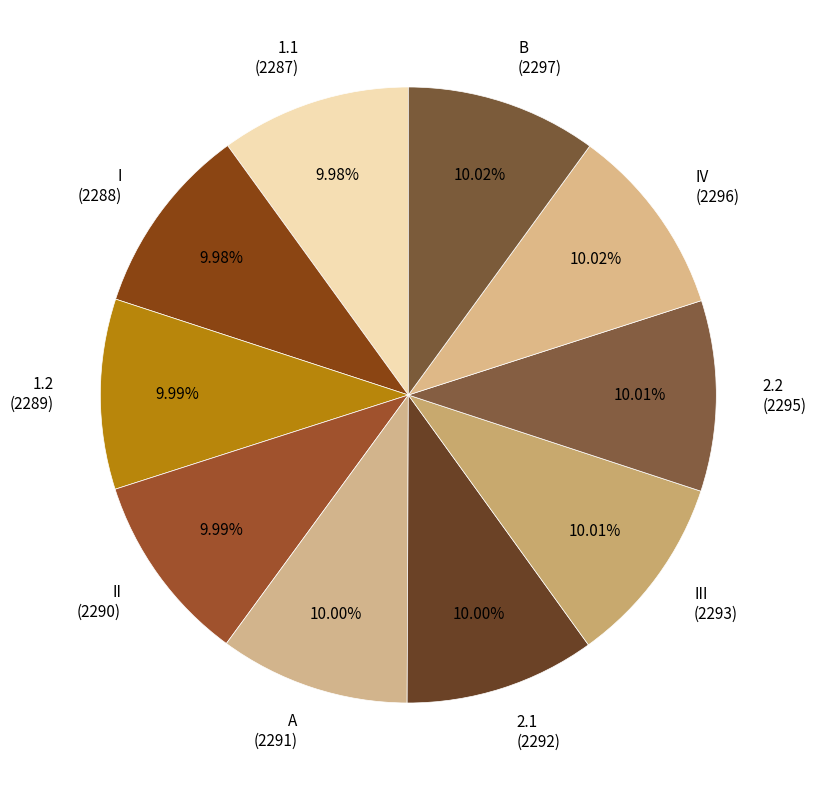

What is the ratio of the value at B (2297) to the value at 2.1 (2292)?

1.0